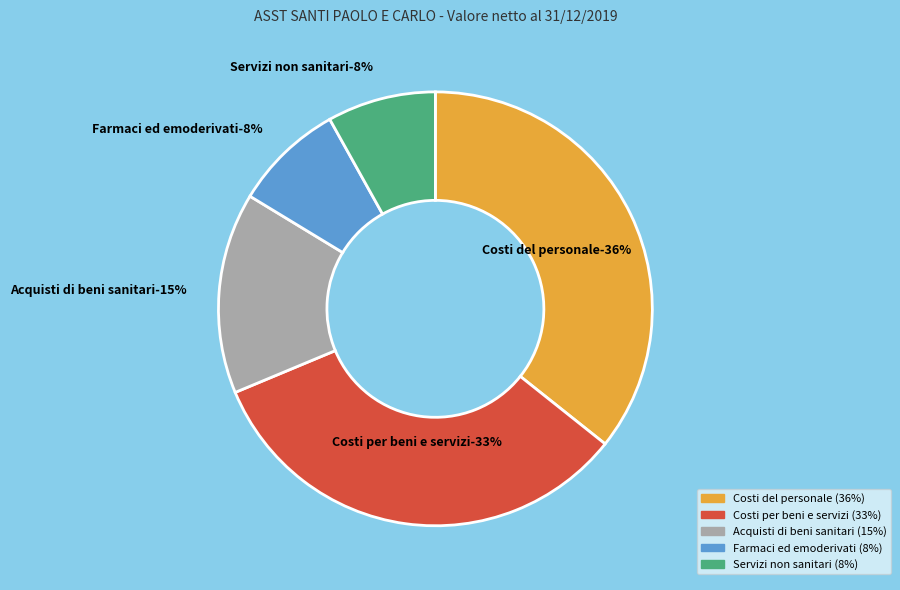

To the nearest percent, what percentage of the pie is Acquisti di beni sanitari?

15%